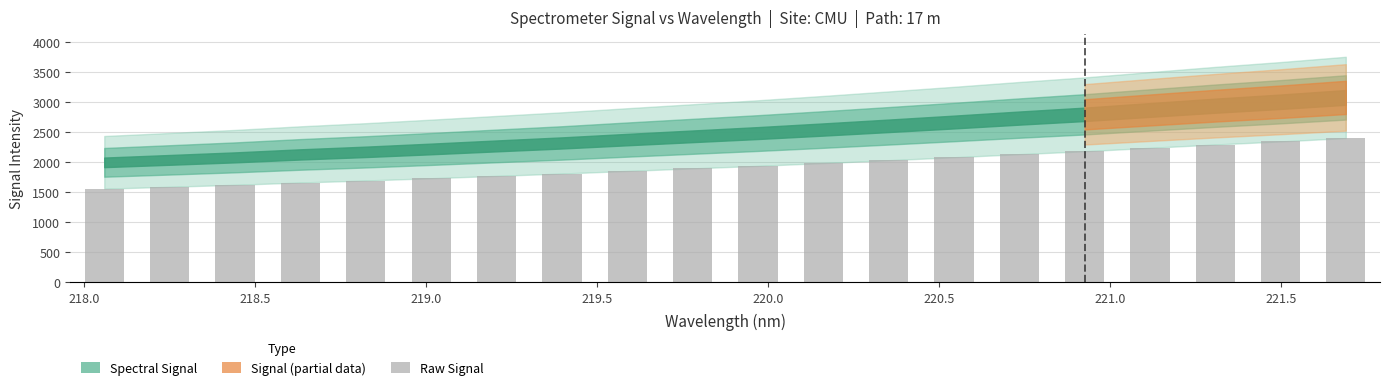

What is the maximum value shown in the chart?

2401.3